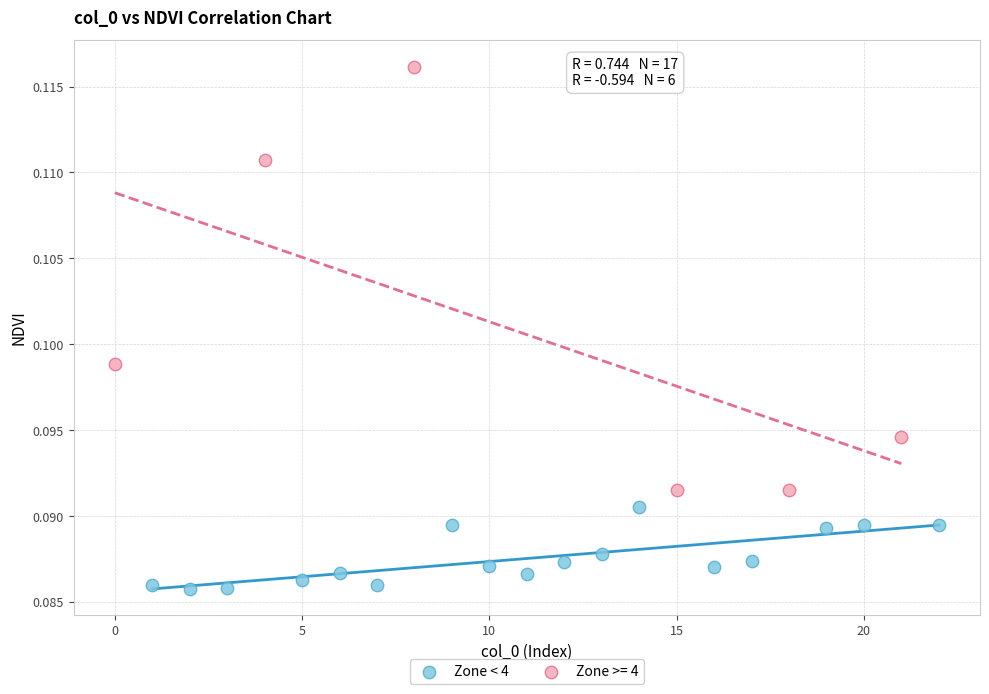

Which series reaches the minimum Y coordinate?

Zone < 4